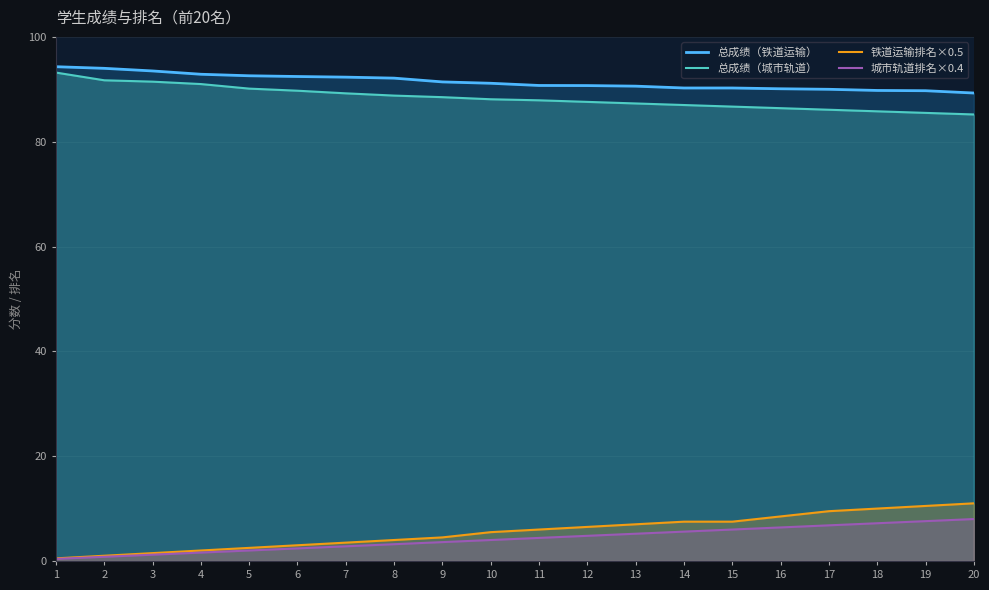

True or false: 总成绩（城市轨道） has more than 2 points higher than both neighbors.

False